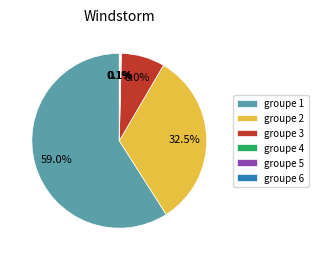

Which category has the biggest portion of the pie?

groupe 1